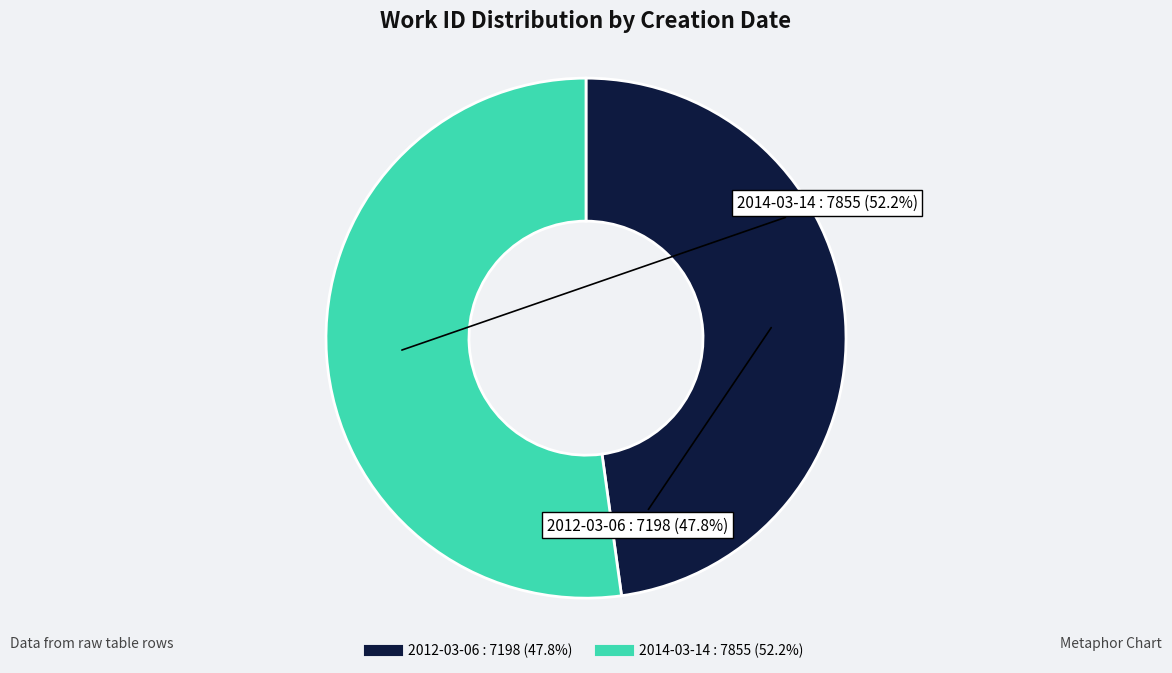

To the nearest percent, what is the combined percentage of 2012-03-06 and 2014-03-14?

100%